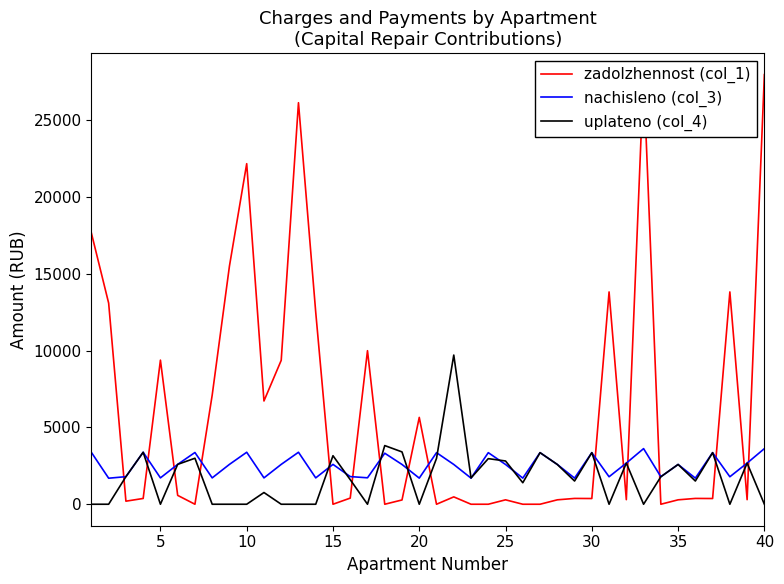

What is the total value across all series at 25?

5769.7